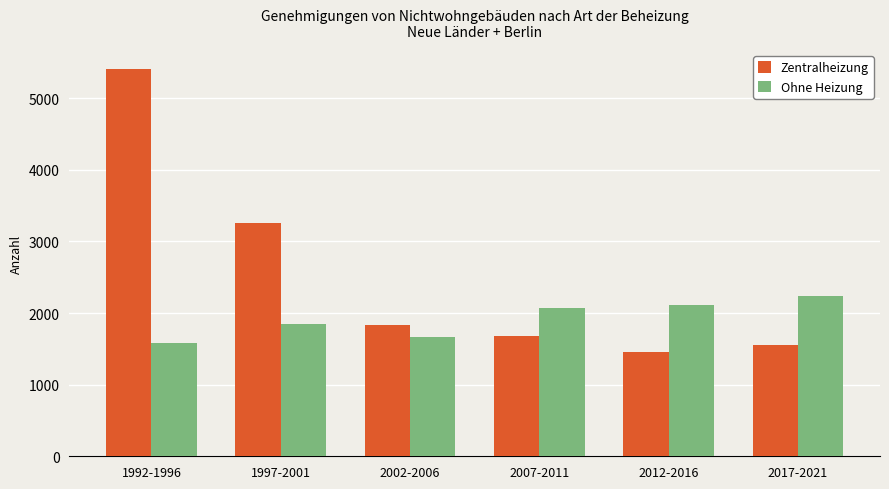

Reading left to right, extract all data points from this chart.

Zentralheizung: 5403	3252	1835	1679	1457	1552
Ohne Heizung: 1585	1851	1667	2070	2113	2236